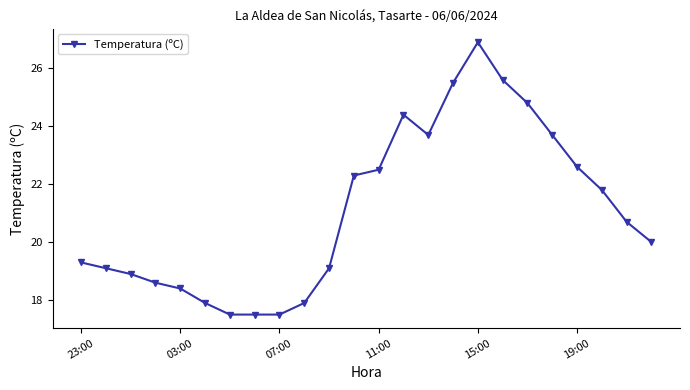

What is the greatest value displayed?

26.9